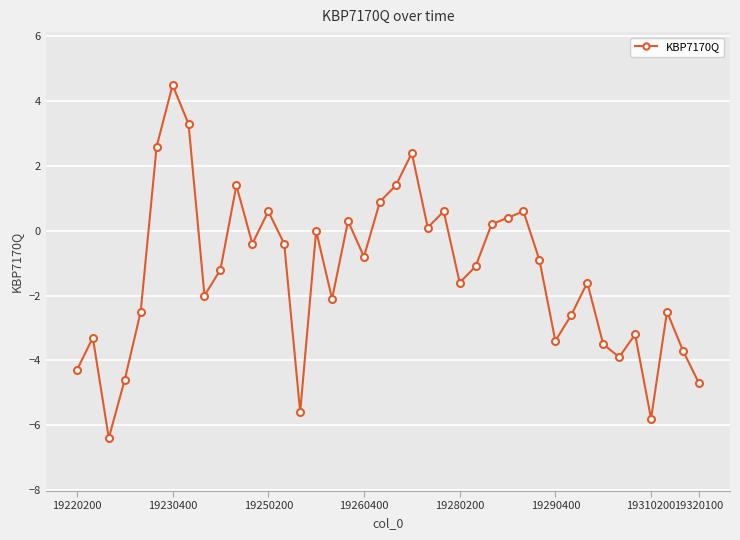

What is the greatest value displayed?

4.5